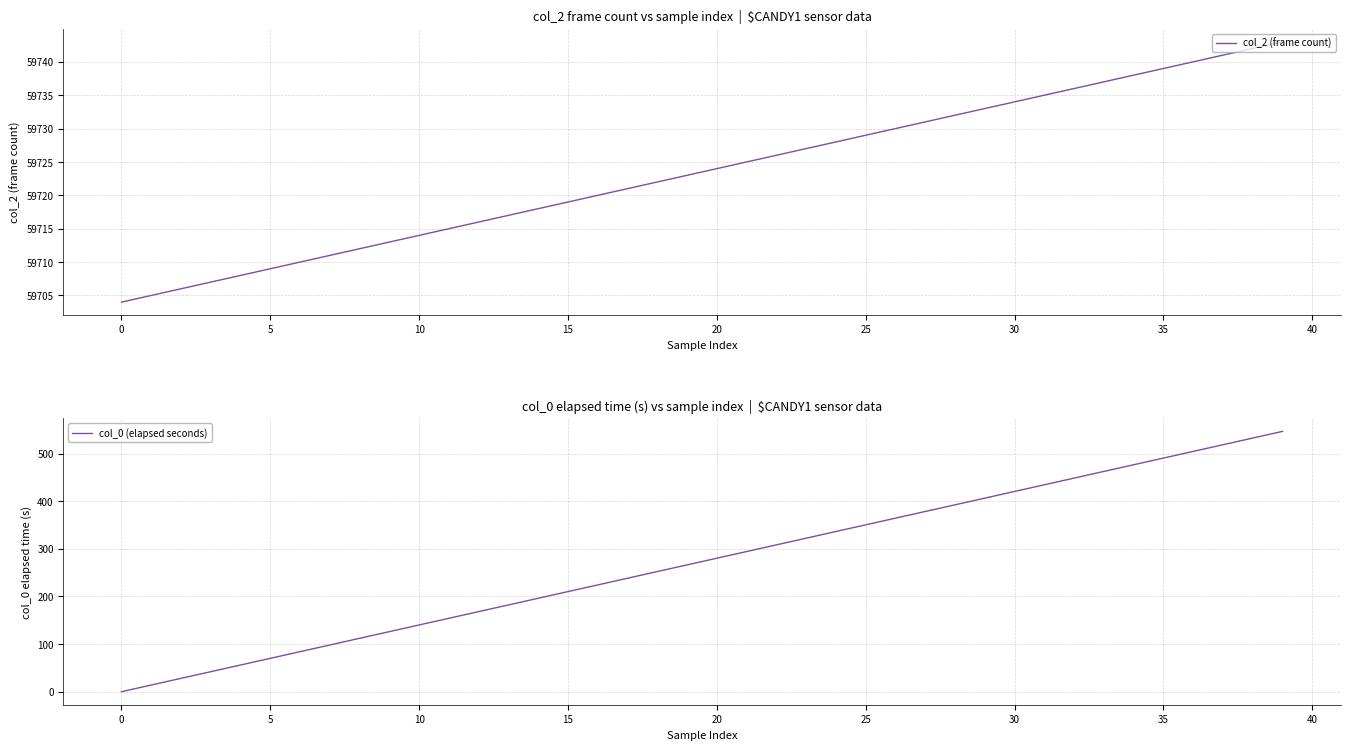

Where is col_2 (frame count) nearest to the value 59723?

19